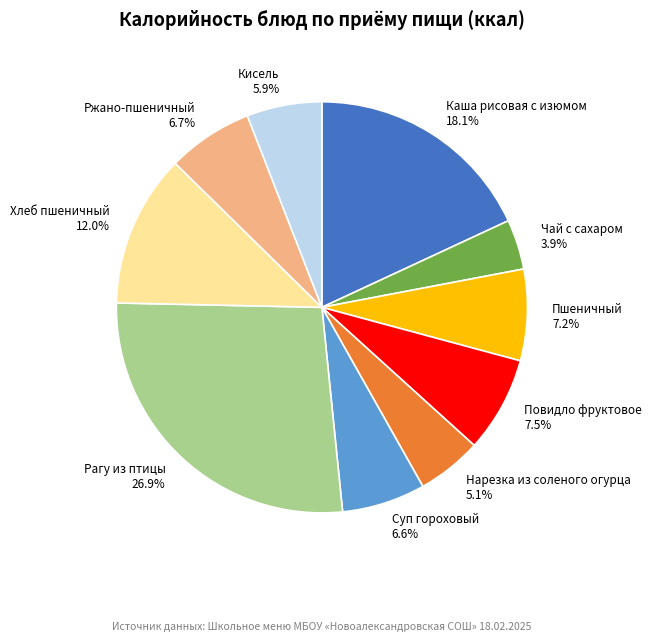

To the nearest percent, what is the difference between the Ржано-пшеничный and Нарезка из соленого огурца slice percentages?

2%